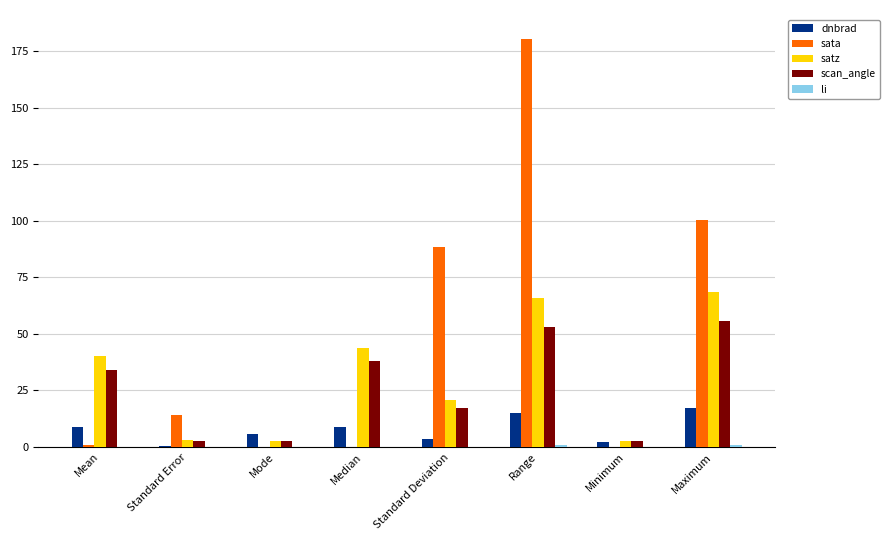

Where is satz nearest to the value 35?

Mean